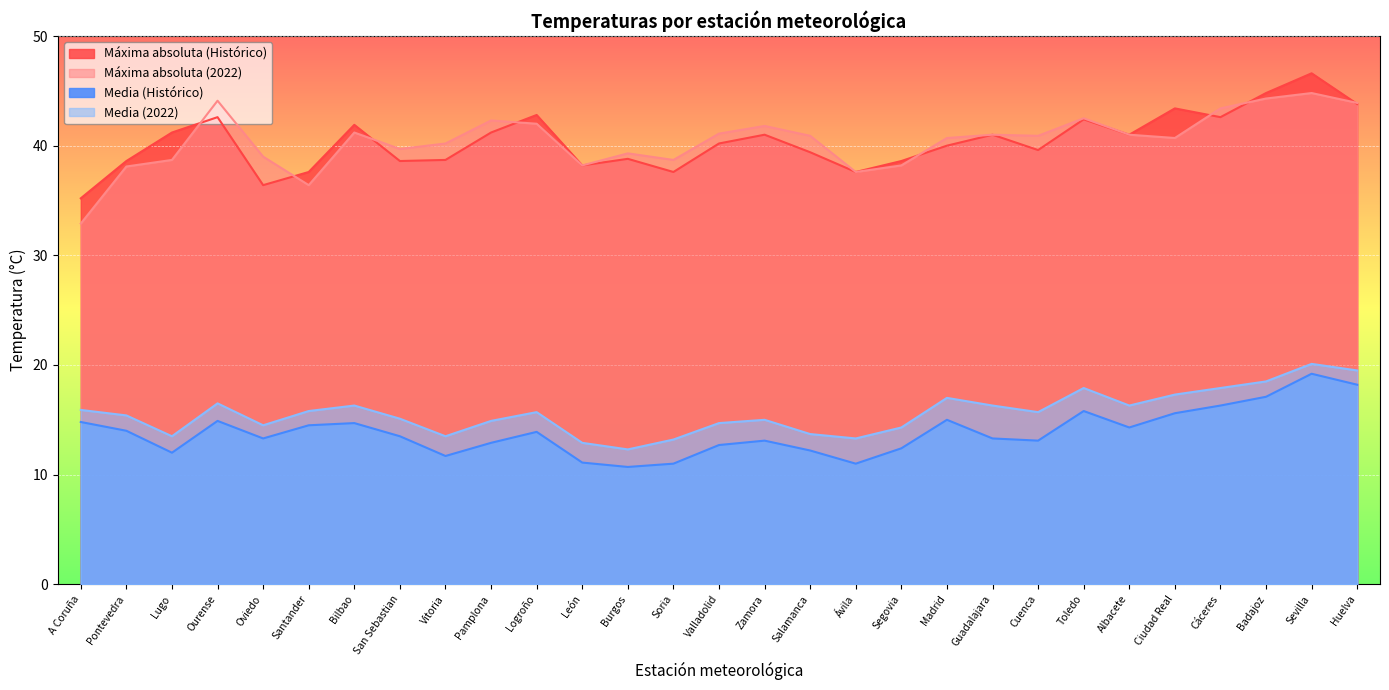

In Media (Histórico), how many points are lower than both neighbors (excluding endpoints)?

7